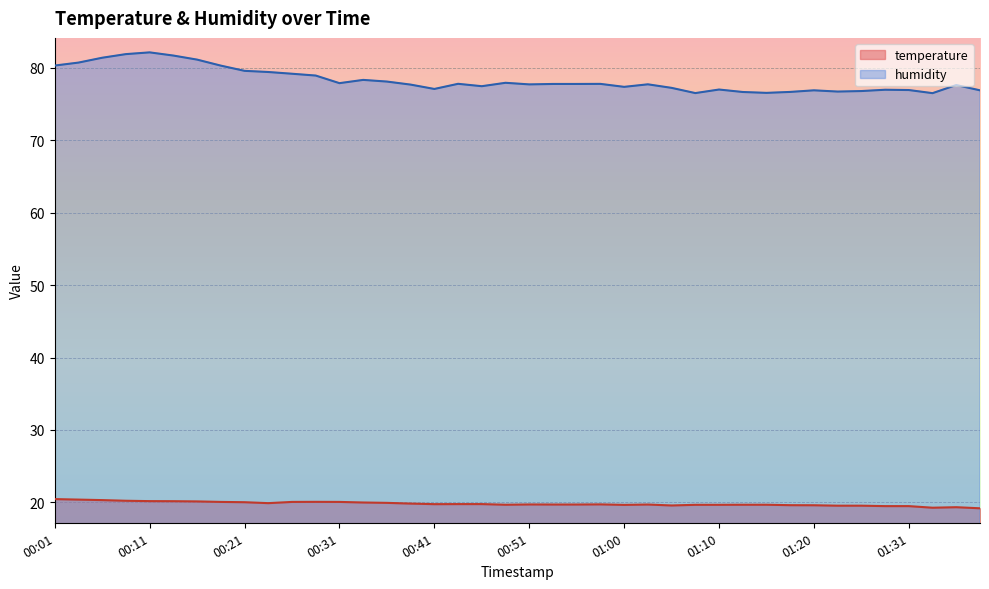

Reading left to right, transcribe all the data shown in this chart.

temperature: 00:01=20.5	00:04=20.4	00:06=20.3	00:09=20.2	00:11=20.2	00:14=20.2	00:16=20.1	00:18=20.1	00:21=20.0	00:24=19.9	00:26=20.1	00:28=20.1	00:31=20.1	00:33=20.0	00:36=19.9	00:38=19.8	00:41=19.8	00:43=19.8	00:46=19.8	00:48=19.7	00:51=19.7	00:53=19.7	00:55=19.7	00:58=19.7	01:00=19.7	01:03=19.7	01:05=19.6	01:08=19.7	01:10=19.7	01:13=19.7	01:15=19.7	01:17=19.6	01:20=19.6	01:23=19.6	01:26=19.6	01:28=19.5	01:31=19.5	01:33=19.3	01:36=19.3	01:38=19.2
humidity: 00:01=80.3	00:04=80.7	00:06=81.4	00:09=81.9	00:11=82.1	00:14=81.7	00:16=81.1	00:18=80.3	00:21=79.6	00:24=79.4	00:26=79.2	00:28=78.9	00:31=77.9	00:33=78.3	00:36=78.1	00:38=77.7	00:41=77.1	00:43=77.8	00:46=77.5	00:48=77.9	00:51=77.7	00:53=77.8	00:55=77.8	00:58=77.8	01:00=77.4	01:03=77.7	01:05=77.2	01:08=76.5	01:10=77.0	01:13=76.7	01:15=76.5	01:17=76.7	01:20=76.9	01:23=76.7	01:26=76.8	01:28=77.0	01:31=76.9	01:33=76.5	01:36=77.6	01:38=76.9